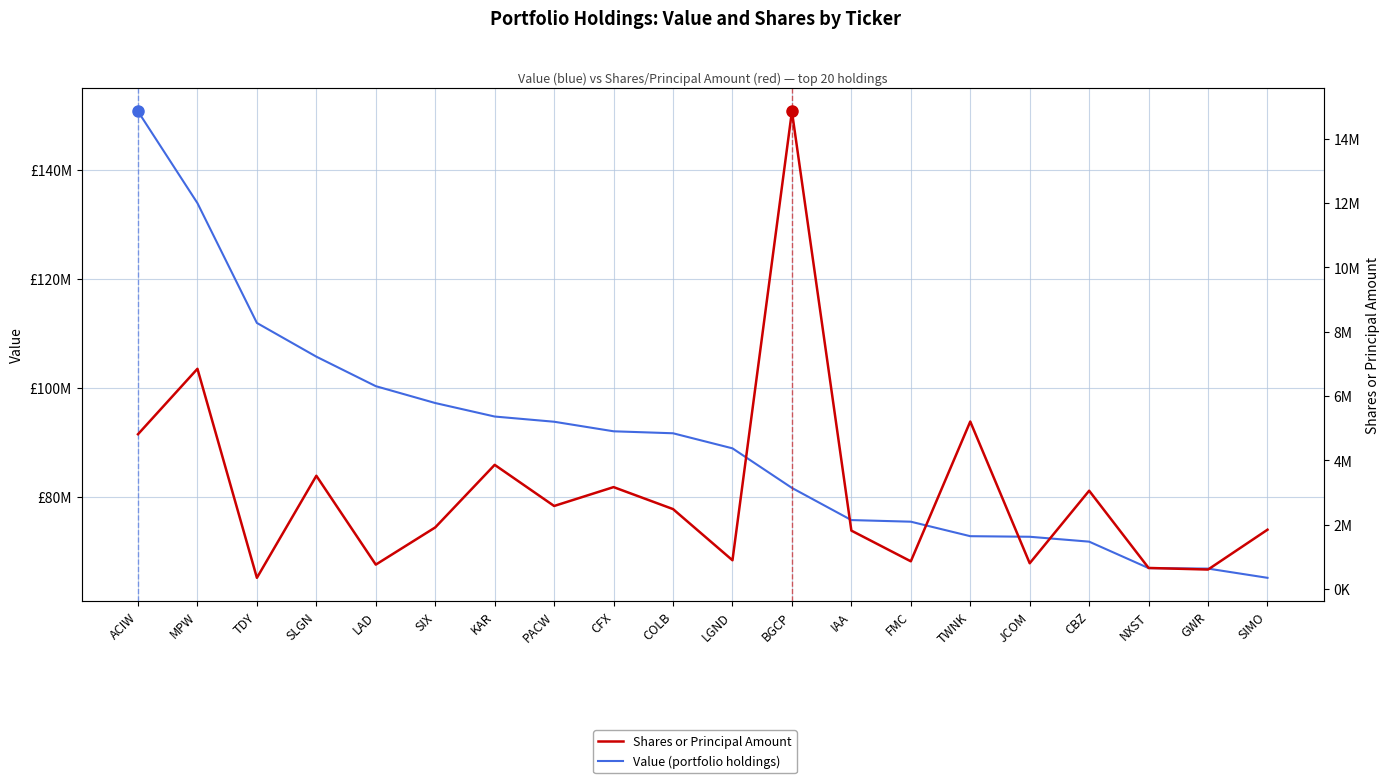

Reading left to right, list all the values displayed in this chart.

Value (portfolio holdings): ACIW=150738000	MPW=133906000	TDY=111927000	SLGN=105744000	LAD=100329000	SIX=97237000	KAR=94760000	PACW=93805000	CFX=92052000	COLB=91689000	LGND=88924000	BGCP=81664000	IAA=75765000	FMC=75468000	TWNK=72809000	JCOM=72703000	CBZ=71807000	NXST=66953000	GWR=66864000	SIMO=65171000
Shares or Principal Amount: ACIW=4812073	MPW=6845933	TDY=347609	SLGN=3520677	LAD=757888	SIX=1914492	KAR=3859891	PACW=2581328	CFX=3167659	COLB=2484801	LGND=893351	BGCP=14848037	IAA=1815608	FMC=860719	TWNK=5206240	JCOM=800522	CBZ=3055596	NXST=654411	GWR=605051	SIMO=1843596